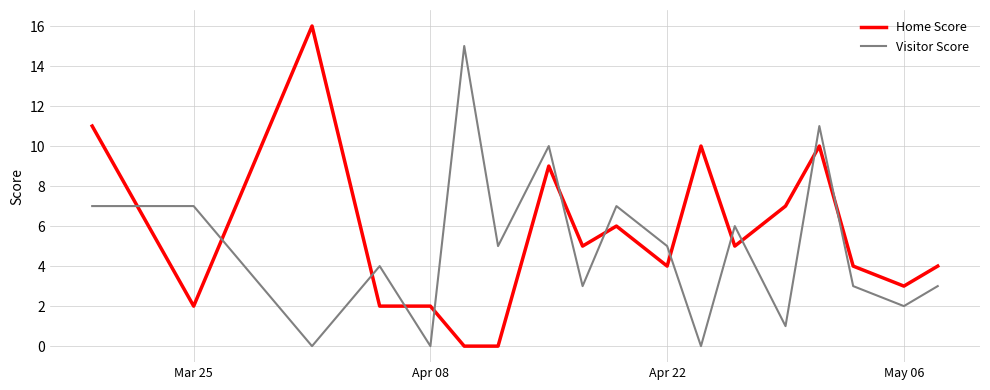

Rank the series by their maximum value, from highest to lowest.

Home Score, Visitor Score